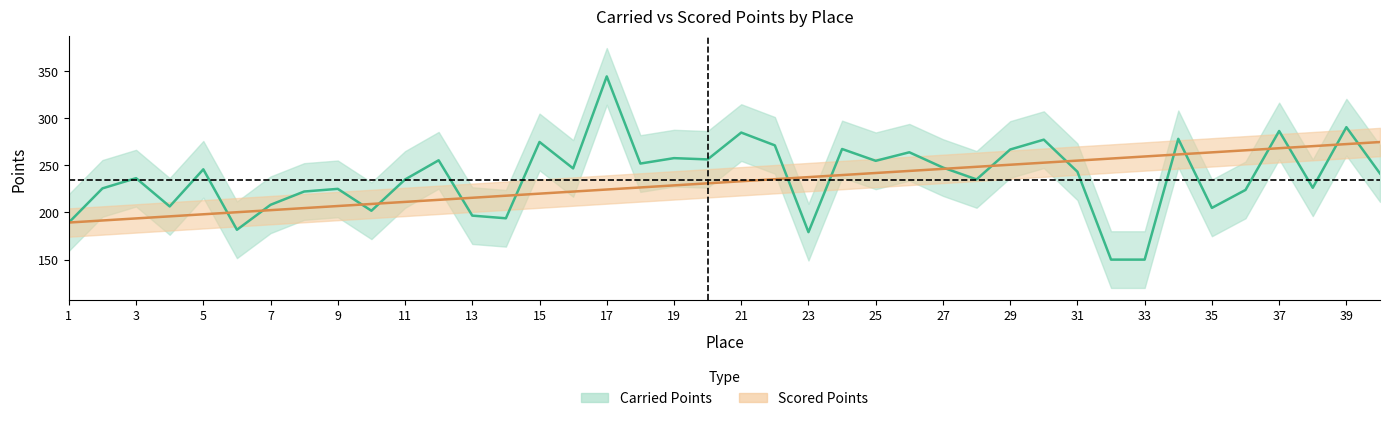

Rank the series by their average value, from lowest to highest.

Scored Points, Carried Points